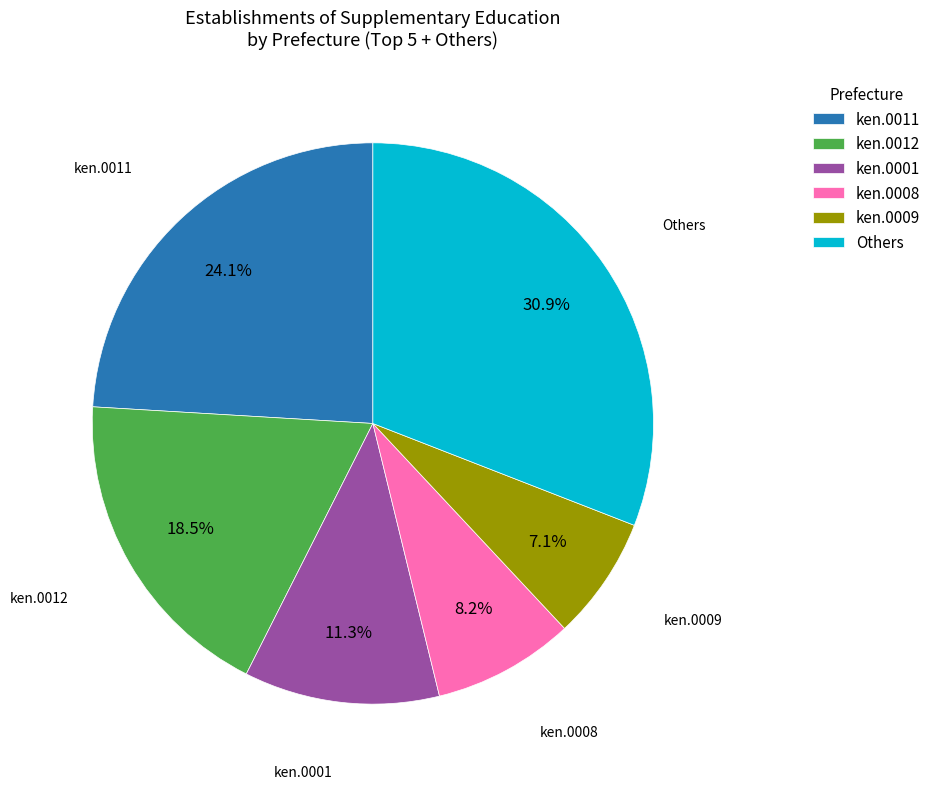

Approximately how many times larger is the value at ken.0008 compared to ken.0012?

0.4